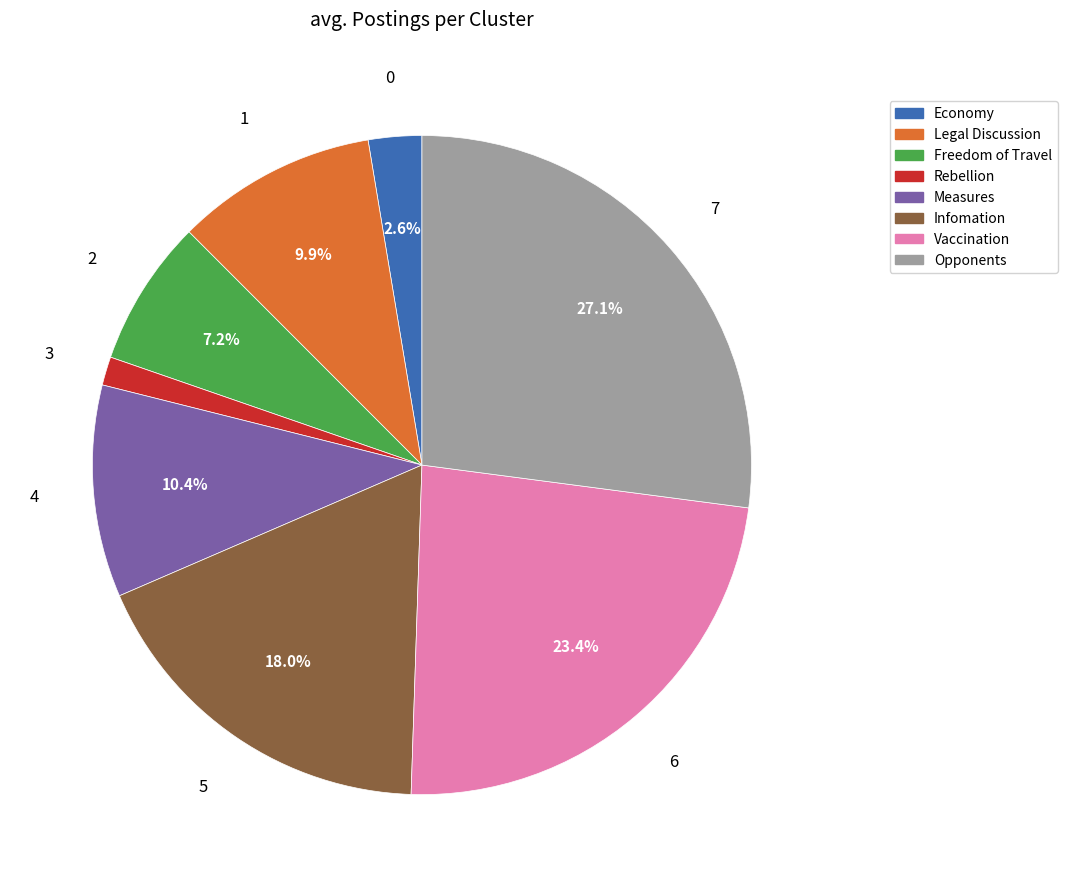

Is there any slice that represents more than half of the pie?

No